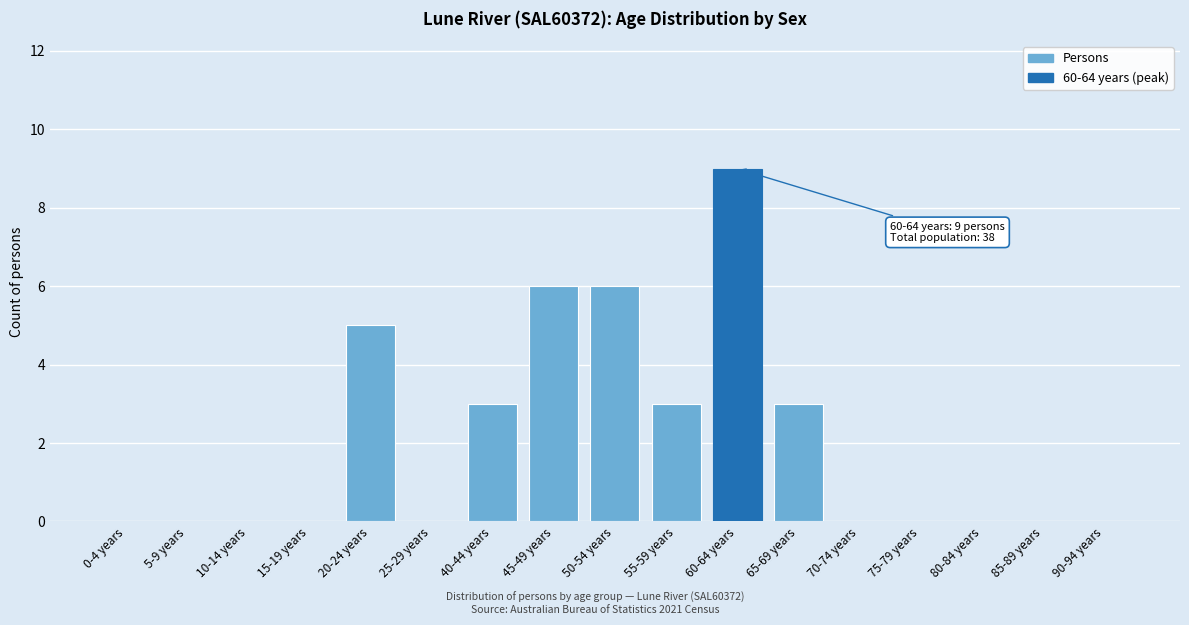

Reading left to right, transcribe all the data shown in this chart.

0-4 years=0	5-9 years=0	10-14 years=0	15-19 years=0	20-24 years=5	25-29 years=0	40-44 years=3	45-49 years=6	50-54 years=6	55-59 years=3	60-64 years=9	65-69 years=3	70-74 years=0	75-79 years=0	80-84 years=0	85-89 years=0	90-94 years=0